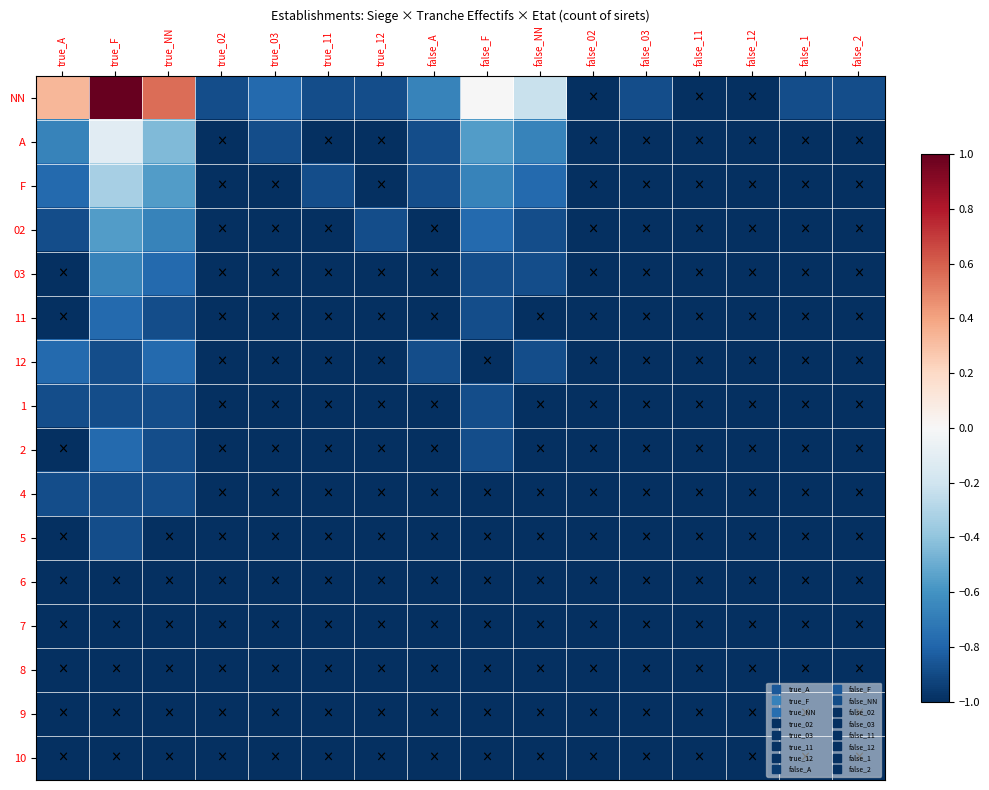

List the series in order of their peak value, lowest first.

6, 7, 8, 9, 10, 1, 4, 5, 11, 12, 2, 03, 02, F, A, NN